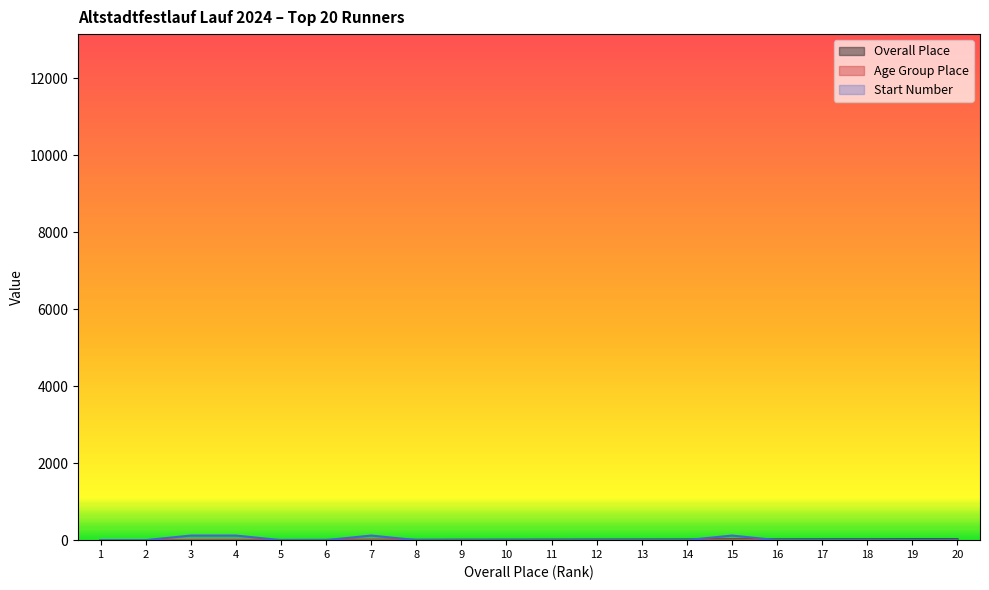

What is the approximate value of Age Group Place at 2?

1.0